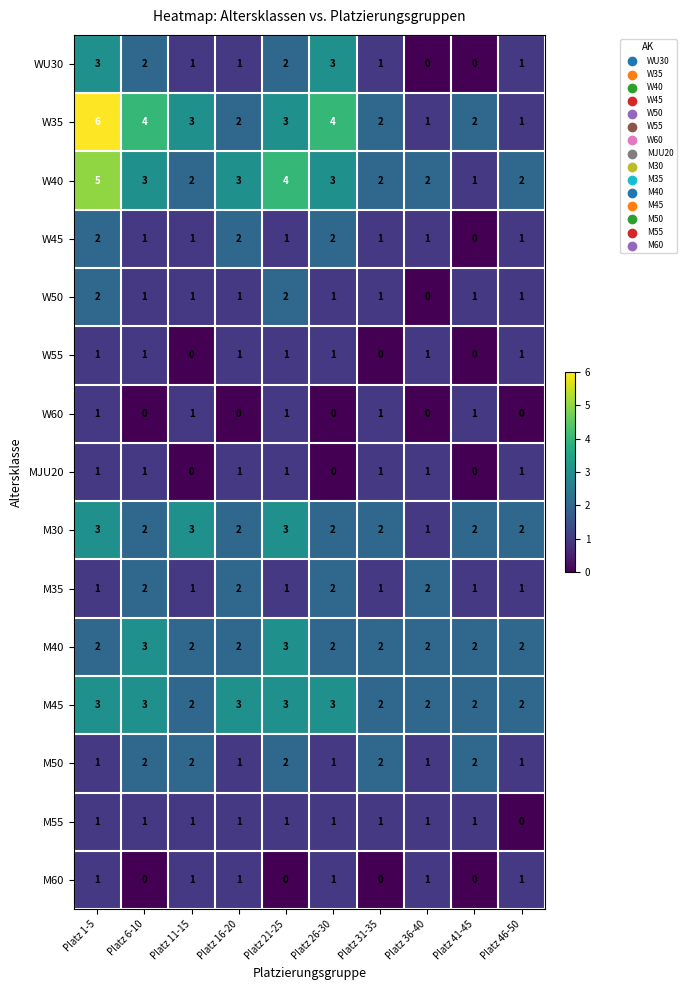

True or false: W40 has a value of 3 at Platz 31-35.

False